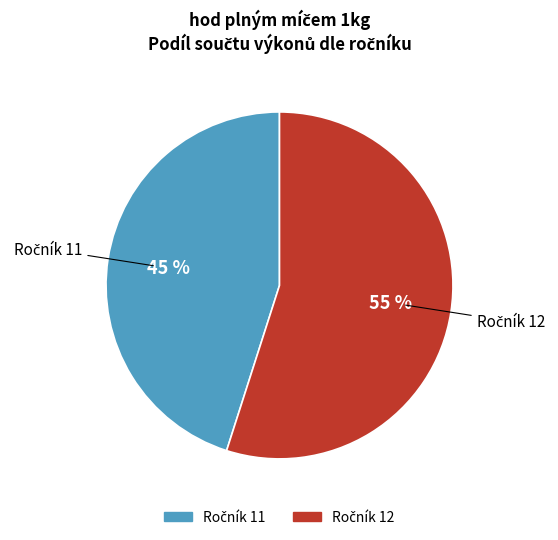

Count the number of slices in the pie.

2